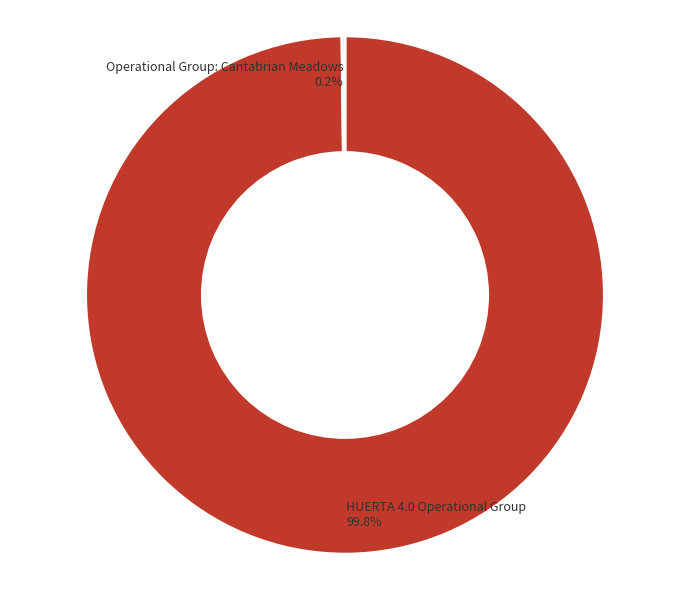

Which slice is the largest?

HUERTA 4.0 Operational Group